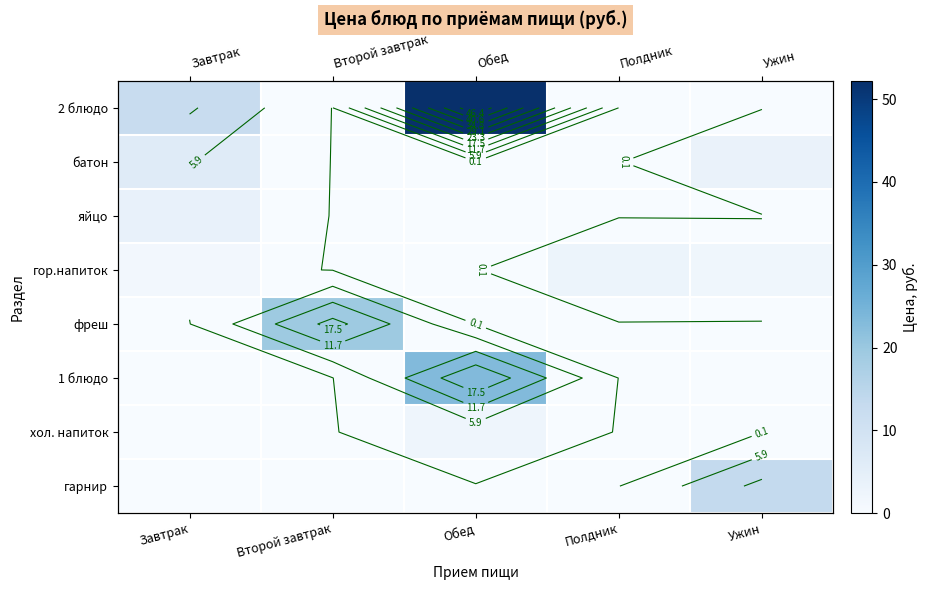

How many categories are shown in the chart?

5